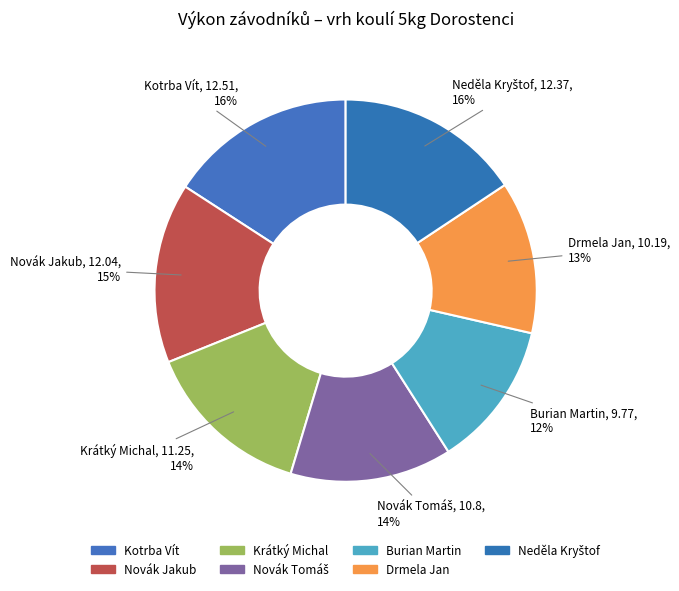

Do Novák Jakub and Kotrba Vít together represent more than half of the pie?

No